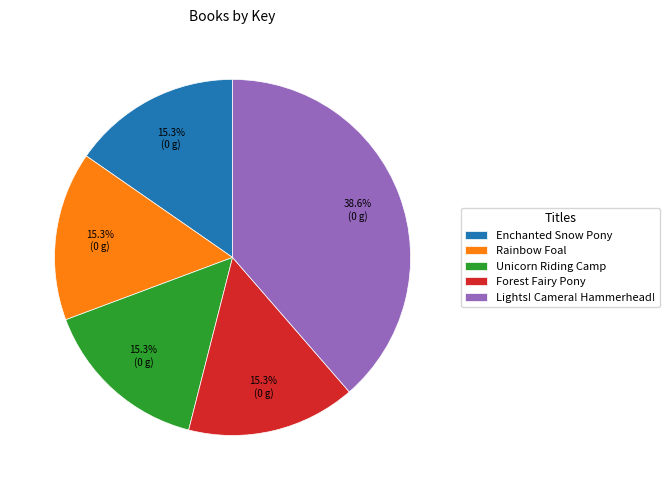

How many slices are in this pie chart?

5